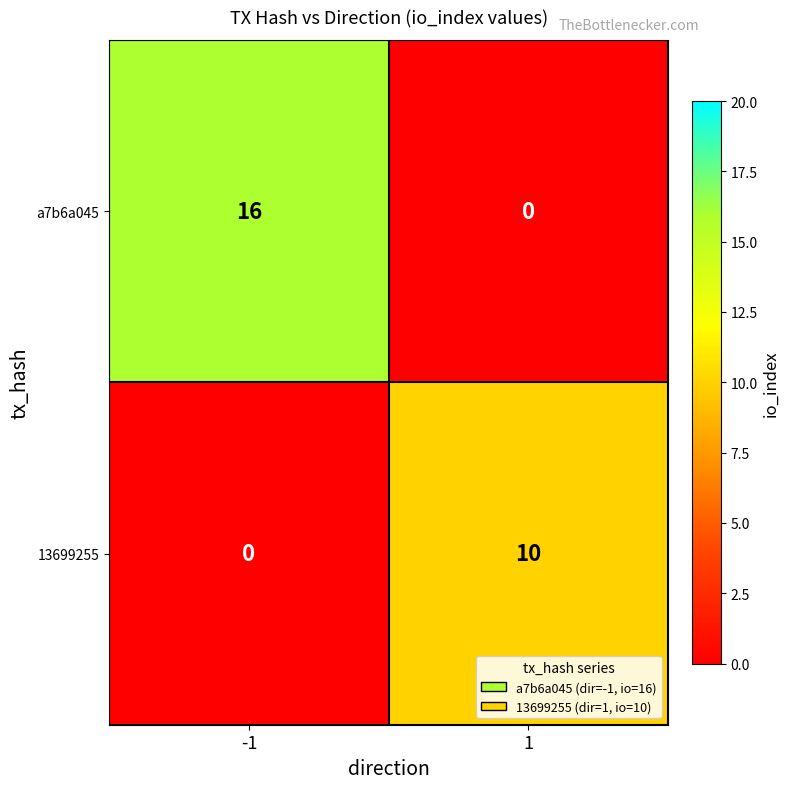

Reading right to left, transcribe all the data shown in this chart.

a7b6a045: 0	16
13699255: 10	0